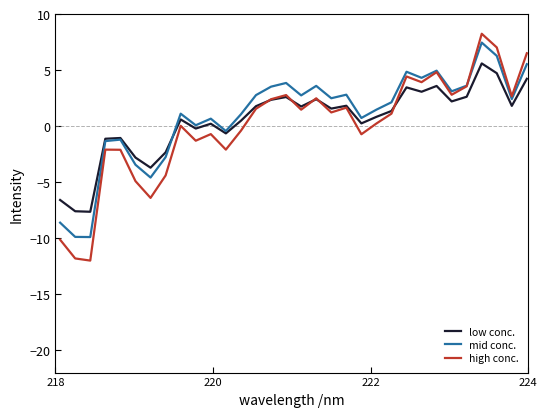

How many distinct data groups are displayed?

3